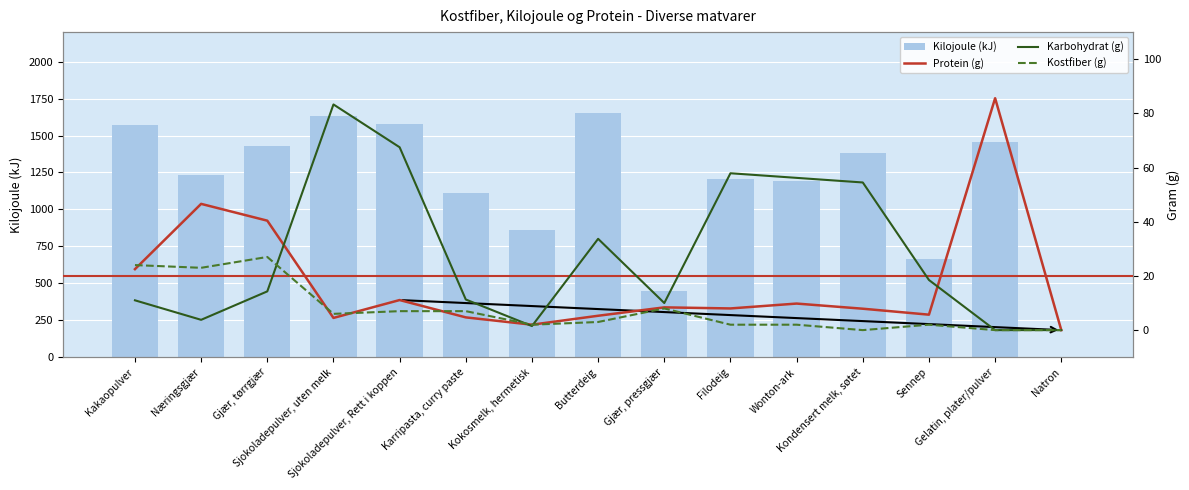

Are the bars grouped side by side (vs. stacked)?

Yes